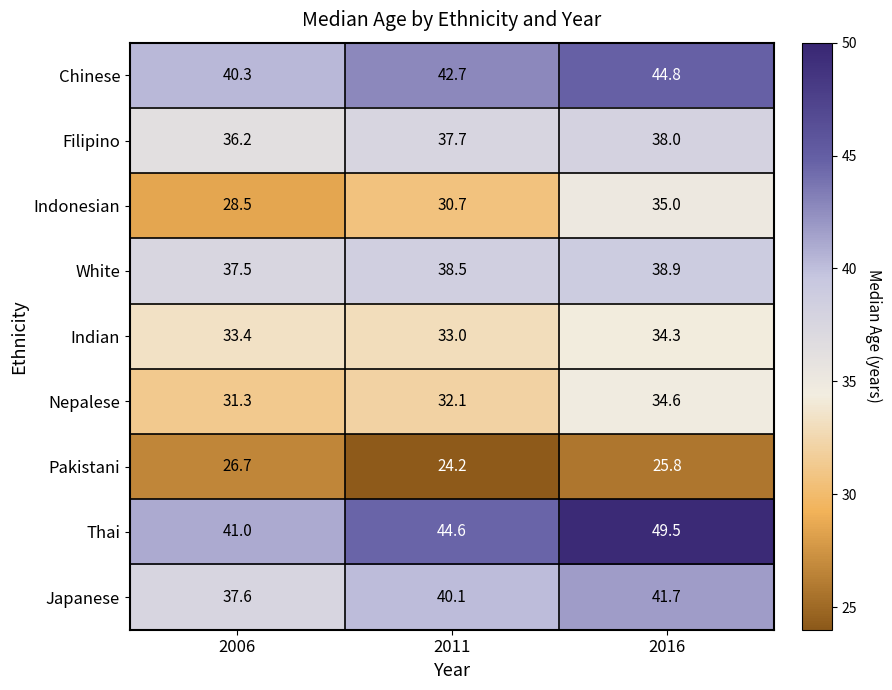

The value of Pakistani at 2011 is 24.2. True or false?

True